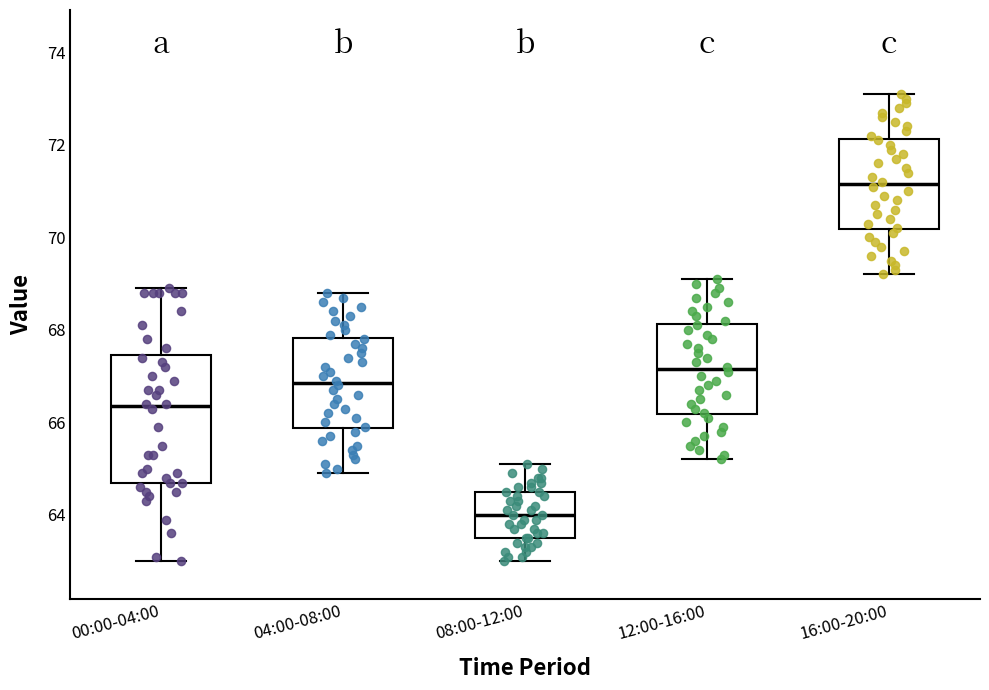

Reading left to right, read every box against the y-axis: the position of its median line, the range the box covers, and the ends of its whiskers. The values are not printed on the chart, so give them approximately, as read against the axis.

00:00-04:00: median 66.4, box 64.8 to 67.4, whiskers 63.0 to 69.0
04:00-08:00: median 66.8, box 65.8 to 67.8, whiskers 65.0 to 68.8
08:00-12:00: median 64.0, box 63.6 to 64.6, whiskers 63.0 to 65.2
12:00-16:00: median 67.2, box 66.2 to 68.2, whiskers 65.2 to 69.2
16:00-20:00: median 71.2, box 70.2 to 72.2, whiskers 69.2 to 73.2